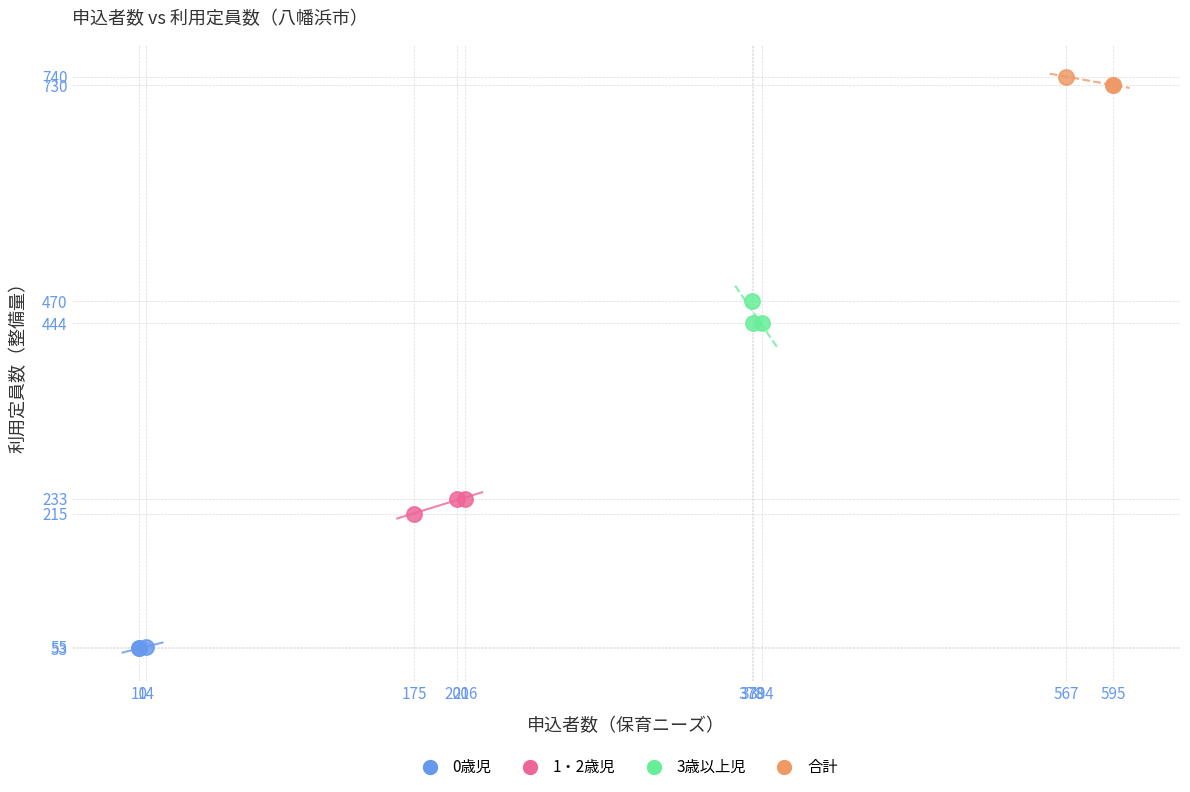

Which series contains the lowest Y value?

0歳児